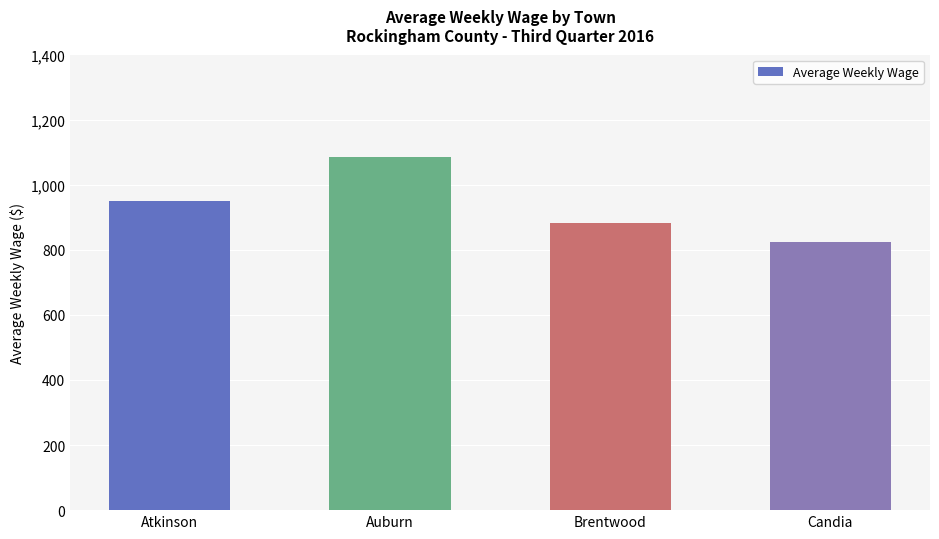

How many distinct data groups are displayed?

1